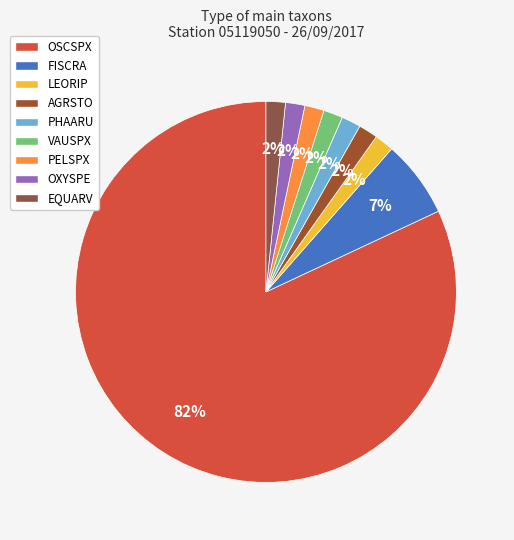

How many slices are in this pie chart?

9